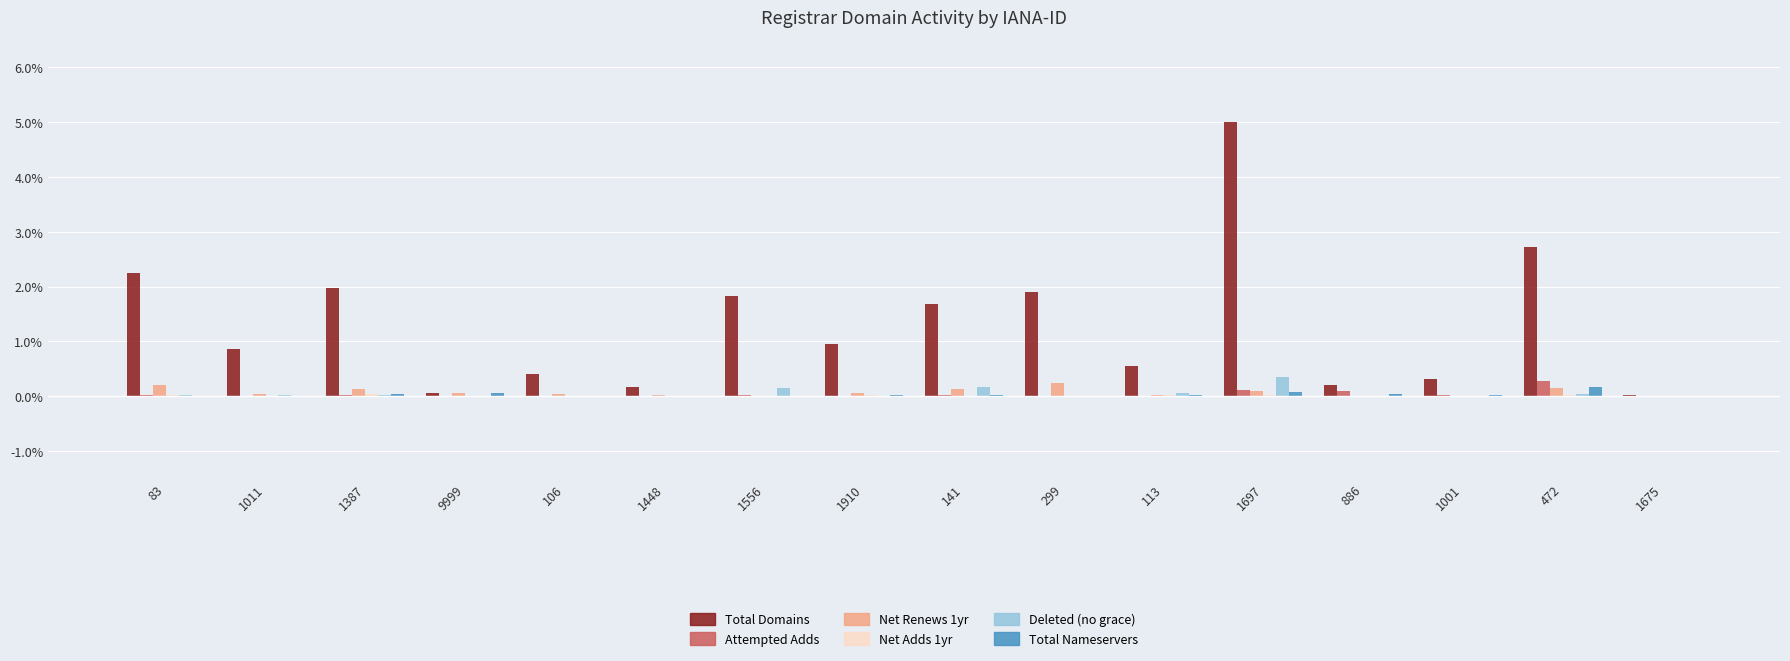

What is the greatest value displayed?

5.0